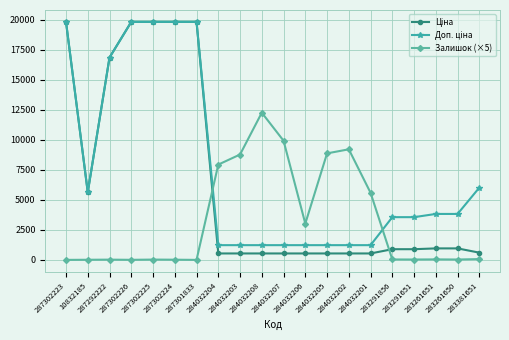

Between 284032201 and 283261651, which series saw the biggest shift?

Залишок (×5)